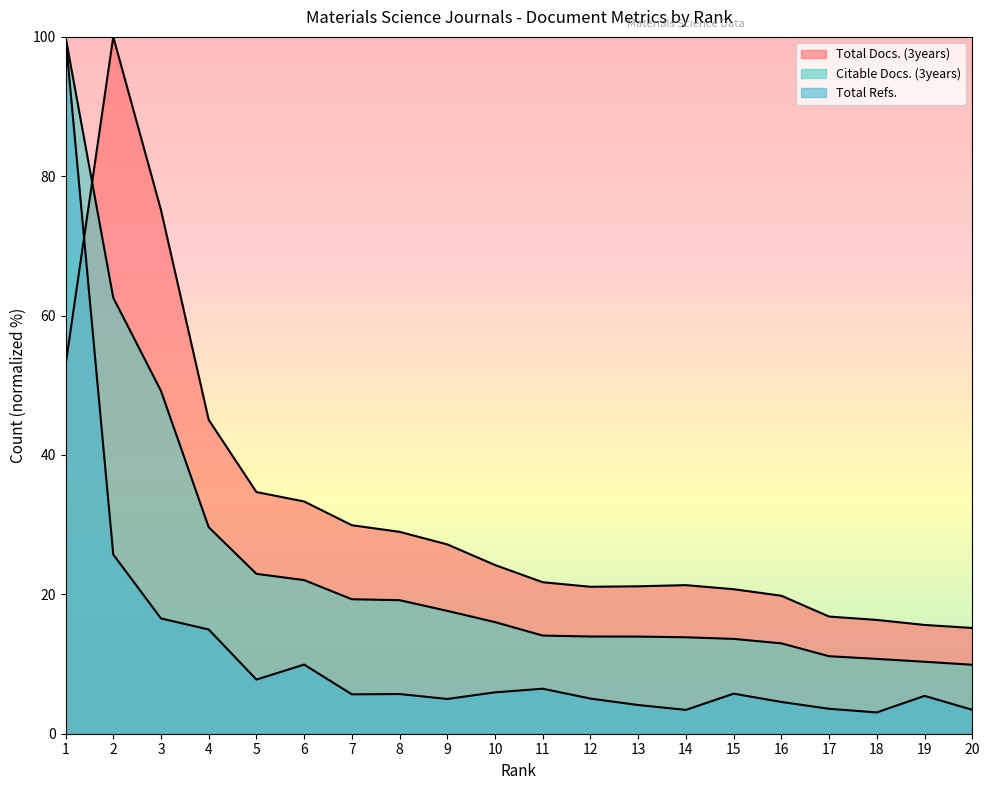

True or false: Total Docs. (3years) and Total Refs. intersect in this chart.

True